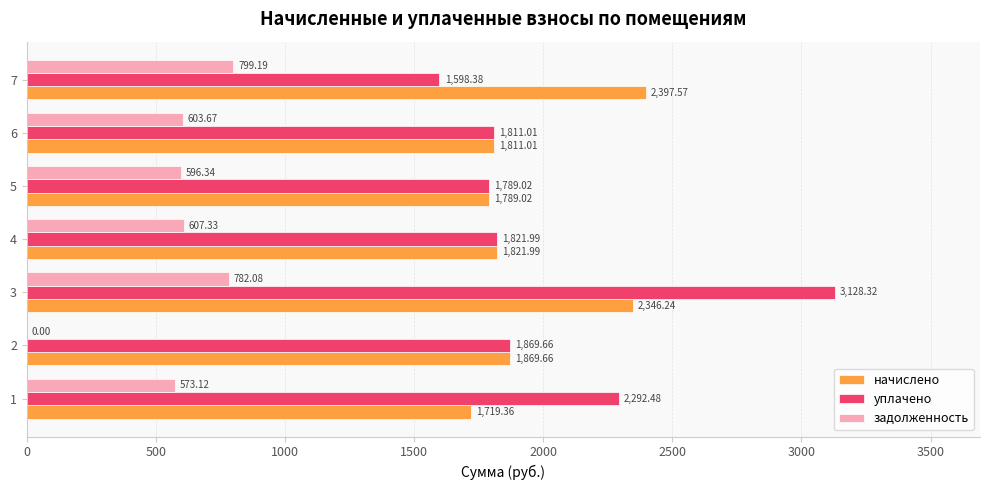

What is the sum of all уплачено values?

14310.9